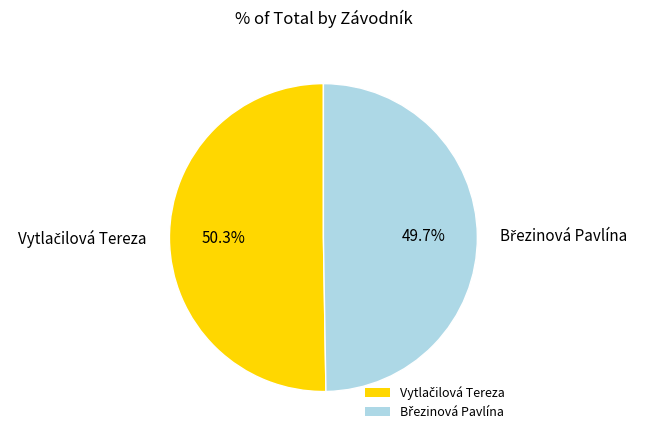

Is there a majority slice in this chart?

Yes